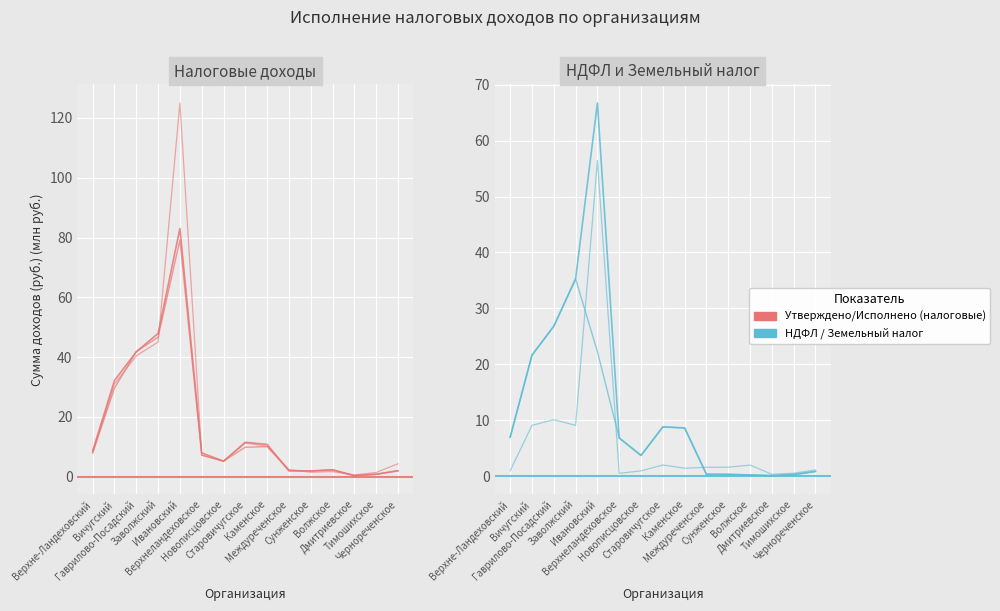

What is the minimum value for Исполнено за 2018 год (НДФЛ)?

0.1